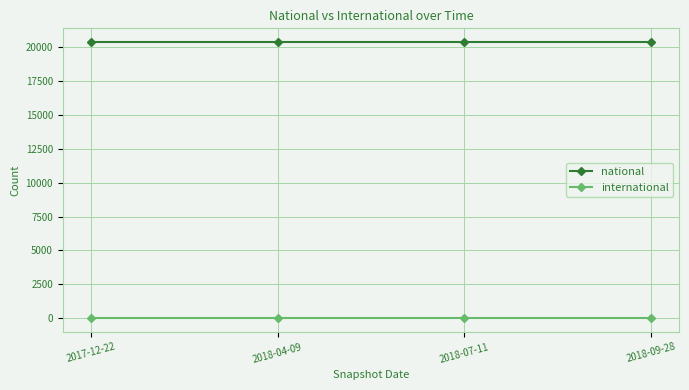

Rank the series at 2018-07-11 from lowest to highest value.

international, national